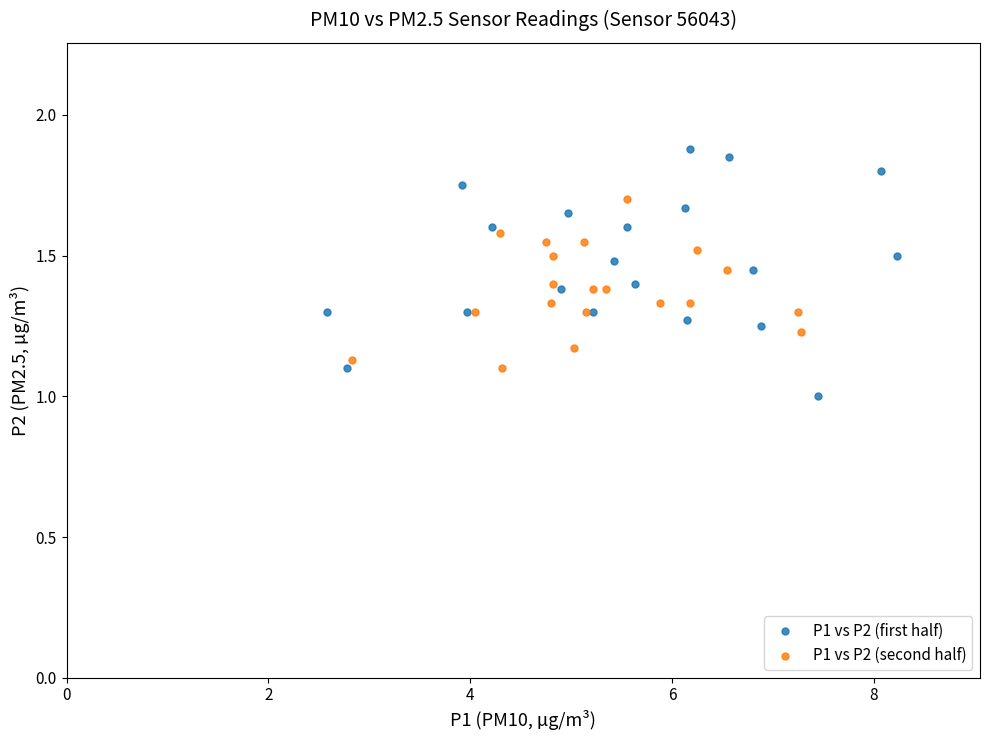

Which series reaches the minimum Y coordinate?

P1 vs P2 (first half)